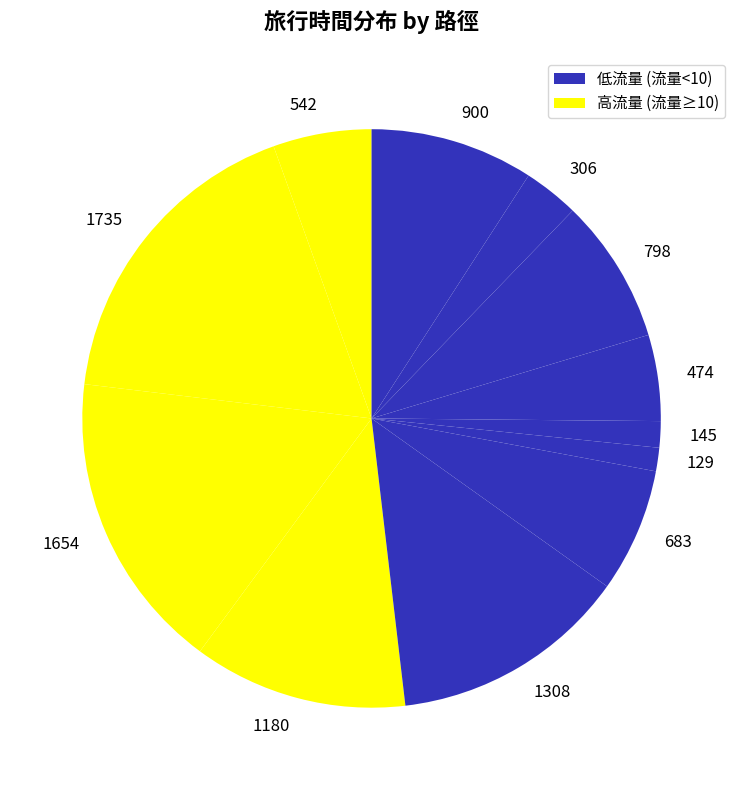

What is the ratio of the value at 1308 to the value at 1654?

0.8